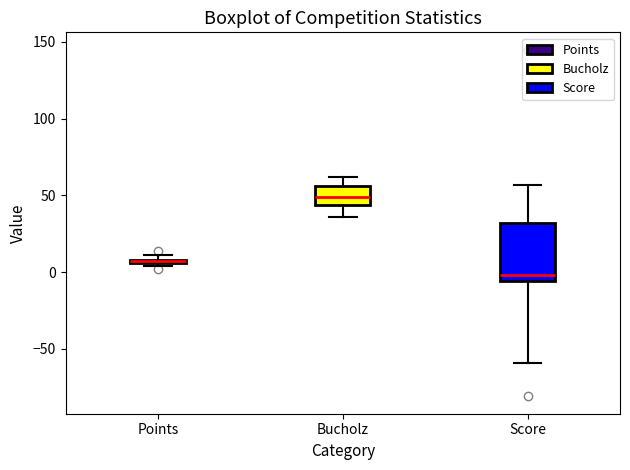

Where does the lower whisker of the box for Score end on the y-axis? The values are not printed on the chart, so give them approximately, as read against the axis.

-60